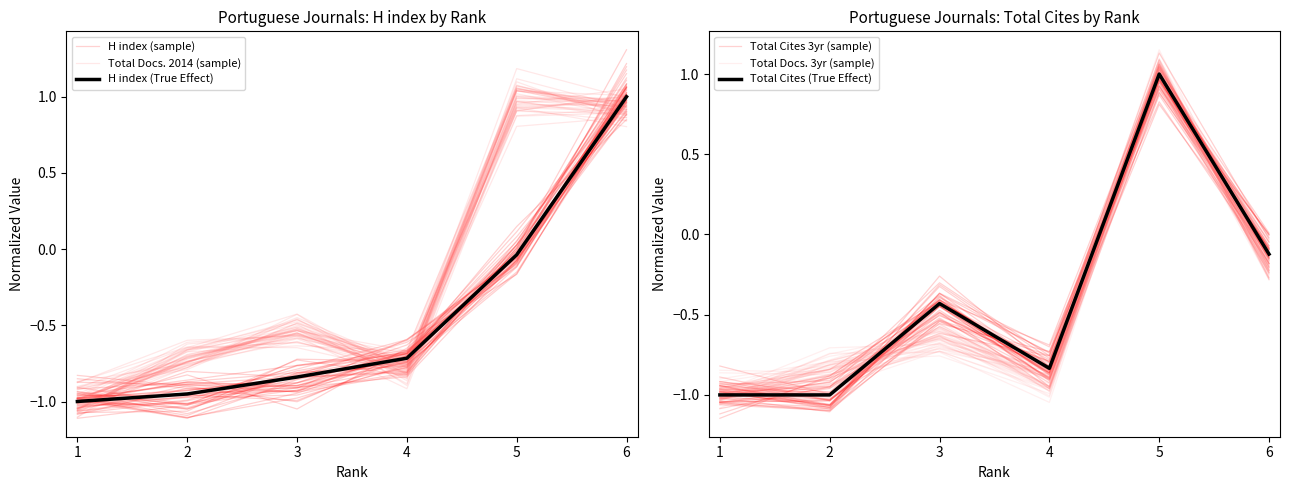

What is the total value across all series at 6?

2.3